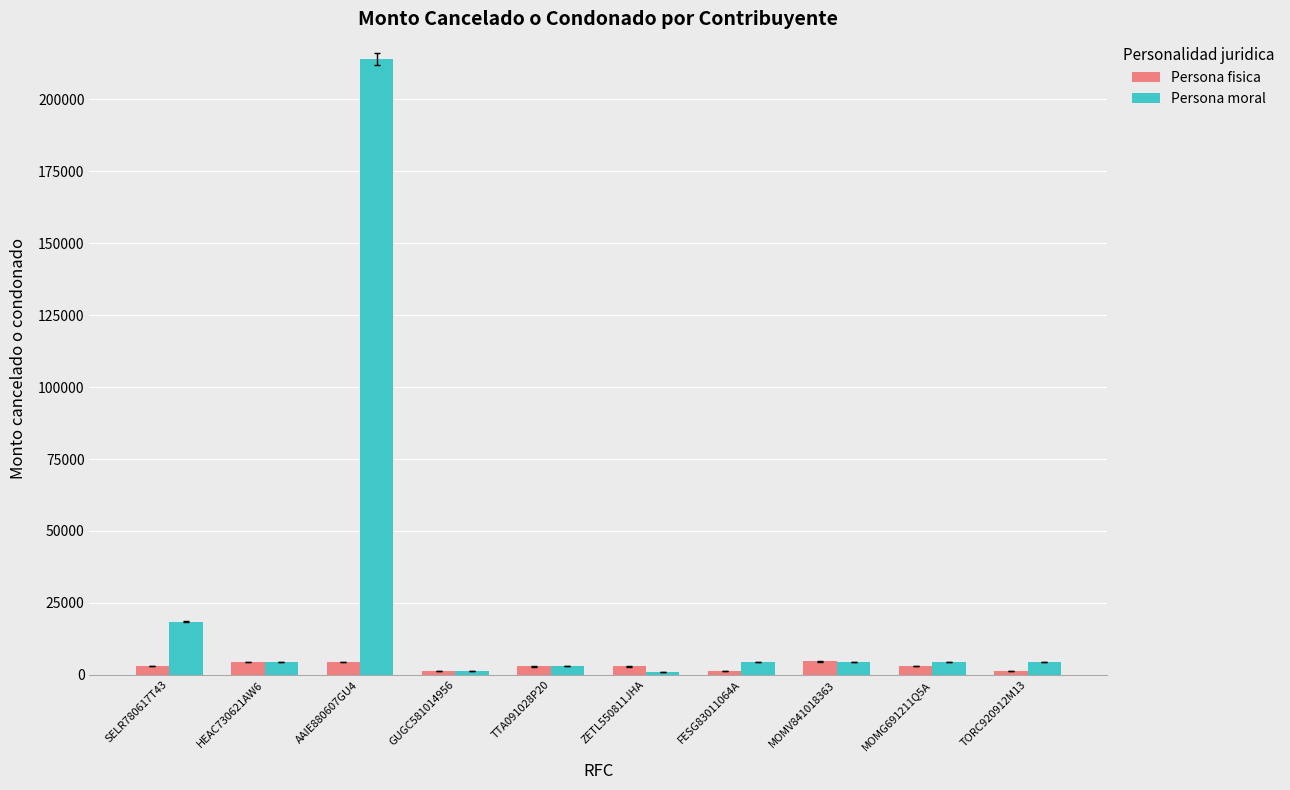

The Persona fisica series shows 4428.3 at AAIE880607GU4. True or false?

True